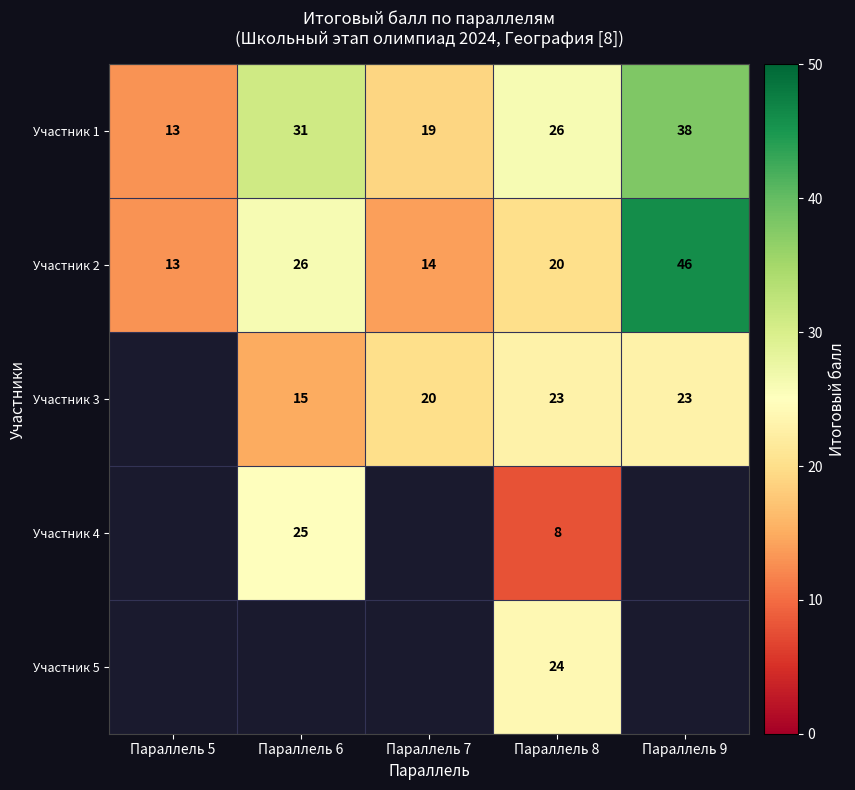

Between Параллель 9 and Параллель 7, which is larger?

Параллель 9